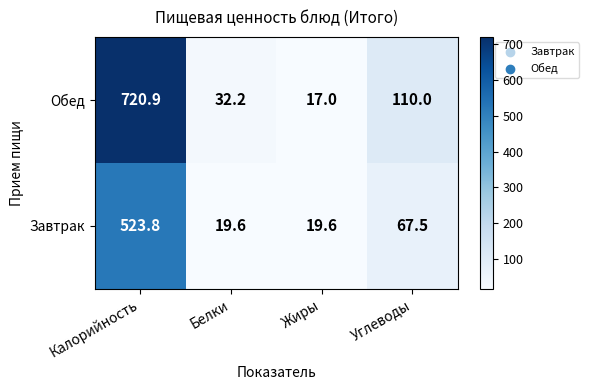

What is the minimum value for Завтрак?

19.6